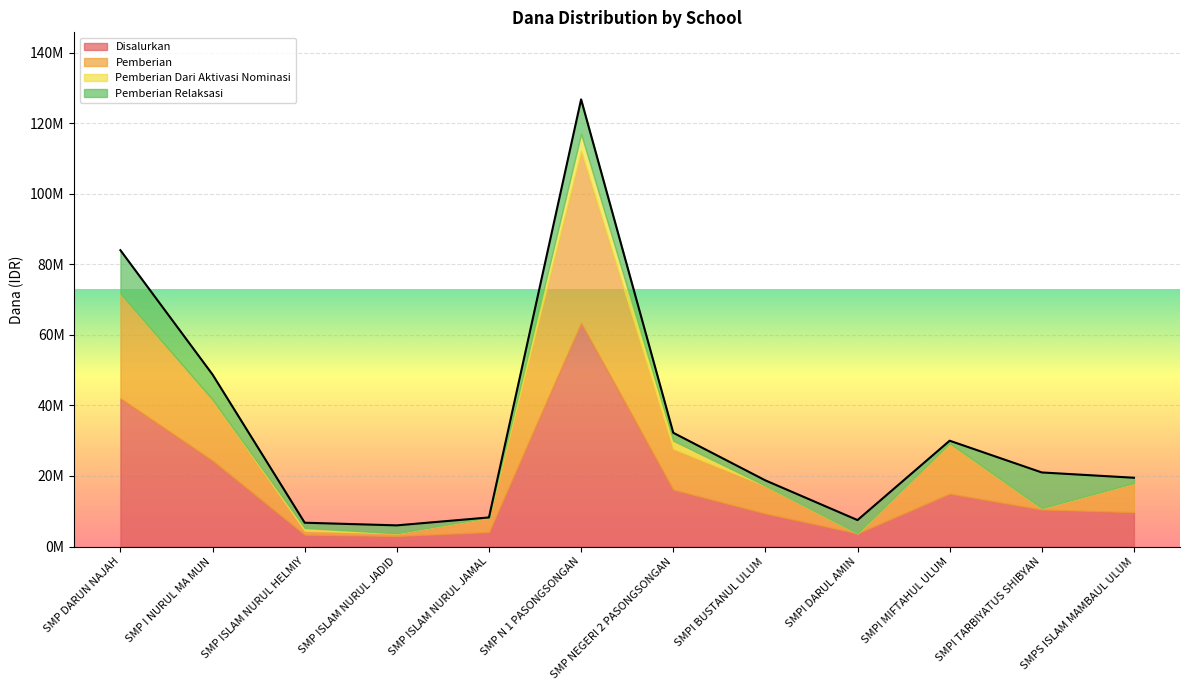

Does the chart display data point markers on the line(s)?

No